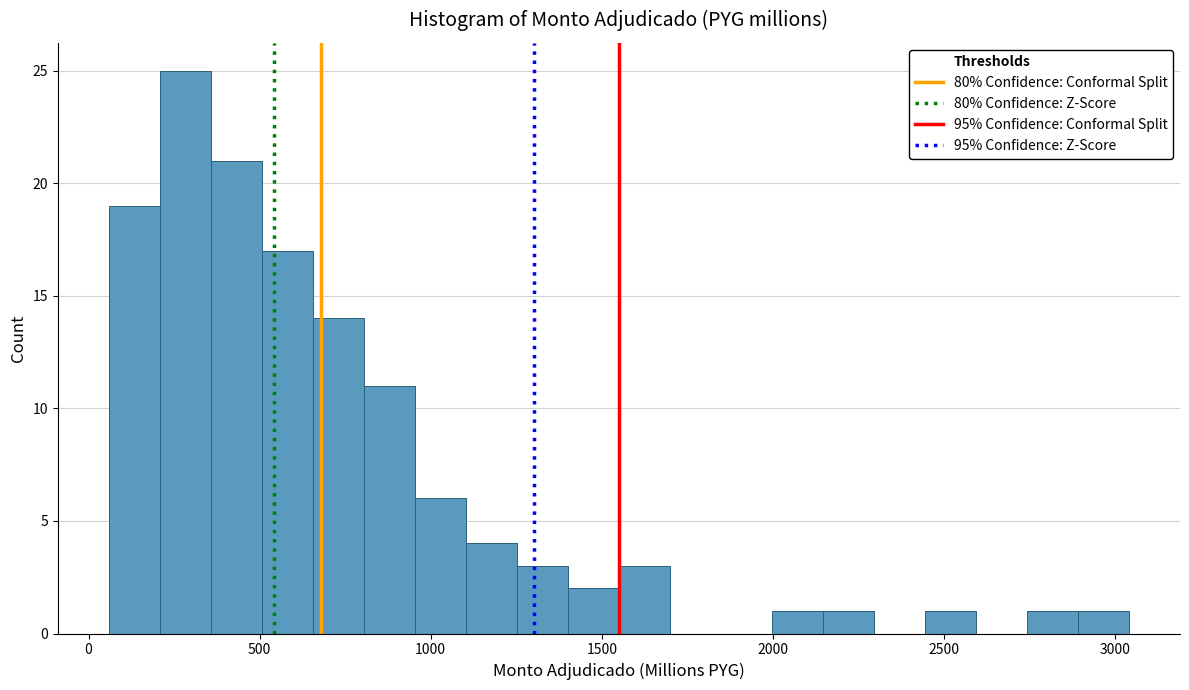

Around what value on the x-axis is the tallest bar? Give the approximate position of its centre, as read against the axis.

300